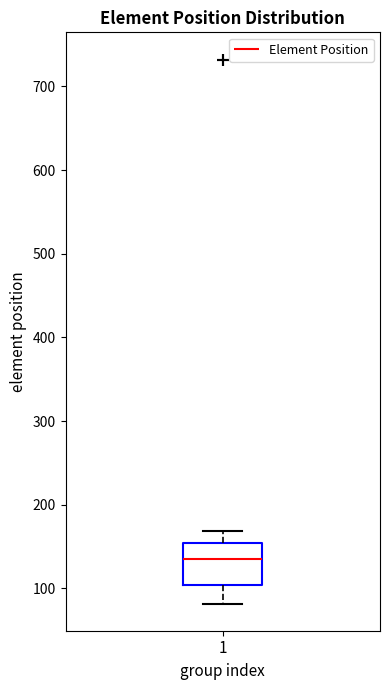

Where does the median line of the box at x = 1 sit on the y-axis? The values are not printed on the chart, so give them approximately, as read against the axis.

140